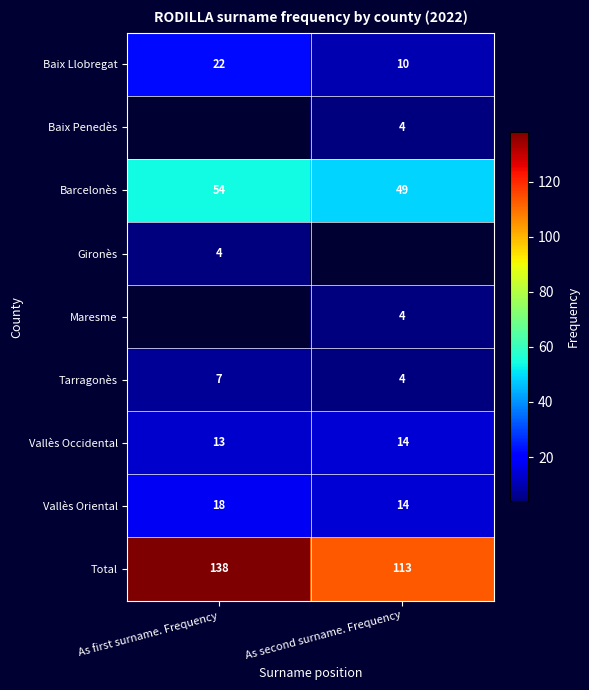

What is the maximum value for Vallès Oriental?

18